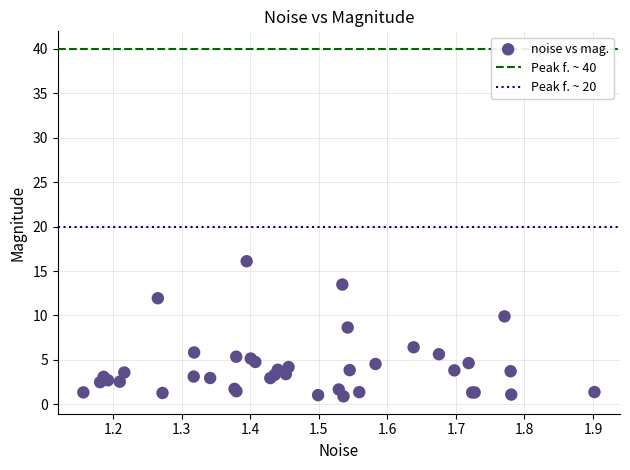

What Y value in the scatter plot is closest to 8?

8.6